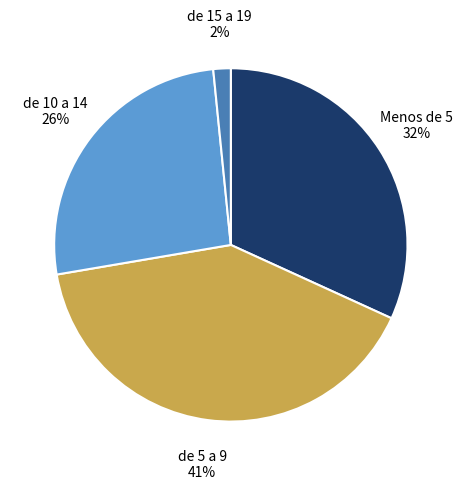

To the nearest percent, what is the average slice percentage?

25%